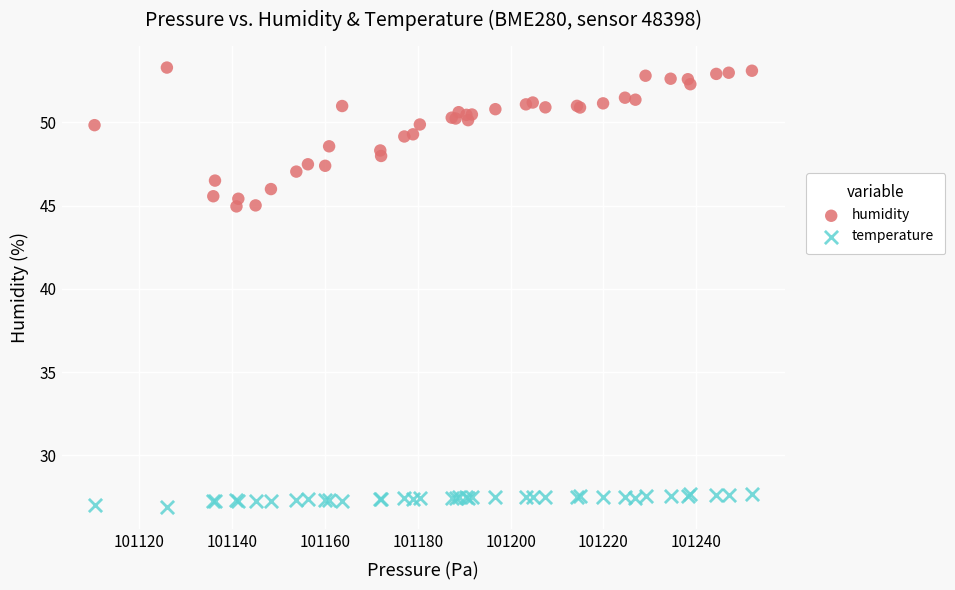

Which series contains the lowest Y value?

temperature